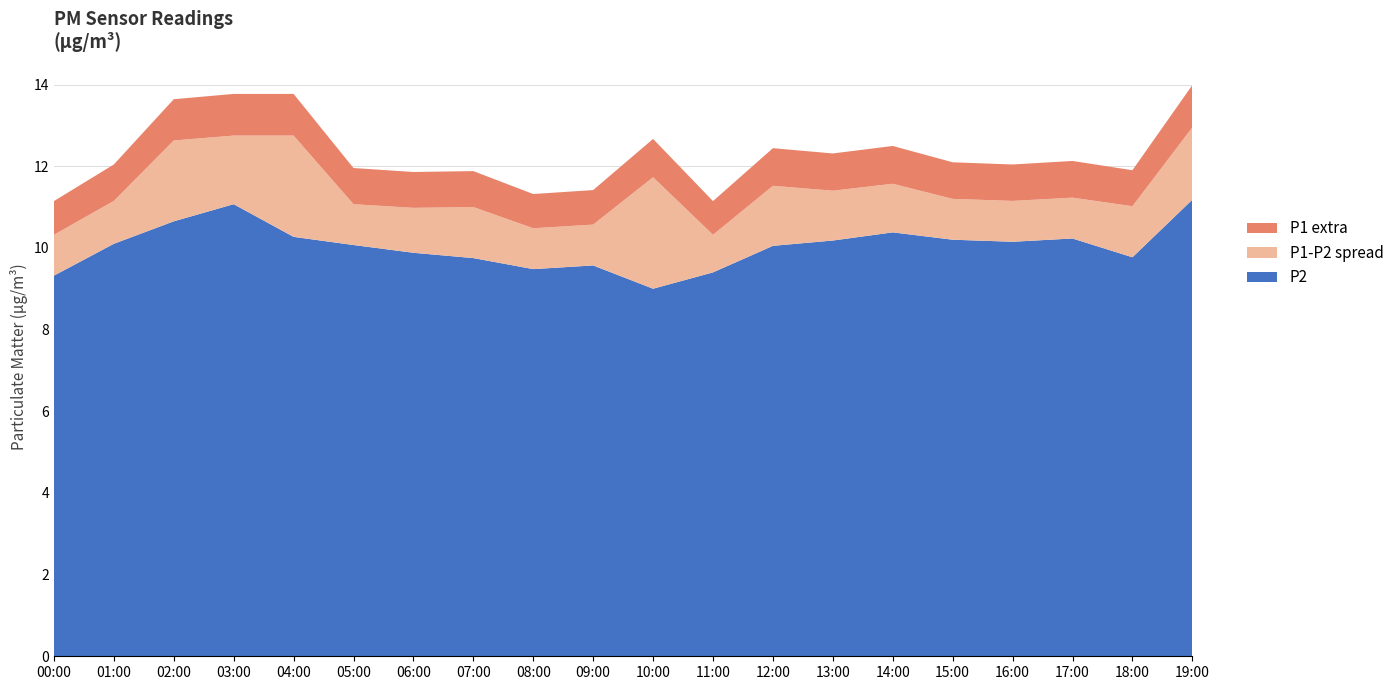

Reading right to left, transcribe all the data shown in this chart.

P1: 19:00=12.9	18:00=11.0	17:00=11.2	16:00=11.2	15:00=11.2	14:00=11.6	13:00=11.4	12:00=11.5	11:00=10.3	10:00=11.7	09:00=10.6	08:00=10.5	07:00=11.0	06:00=11.0	05:00=11.1	04:00=12.8	03:00=12.8	02:00=12.6	01:00=11.2	00:00=10.3
P2: 19:00=11.2	18:00=9.8	17:00=10.2	16:00=10.2	15:00=10.2	14:00=10.4	13:00=10.2	12:00=10.1	11:00=9.4	10:00=9.0	09:00=9.6	08:00=9.5	07:00=9.8	06:00=9.9	05:00=10.1	04:00=10.3	03:00=11.1	02:00=10.7	01:00=10.1	00:00=9.3